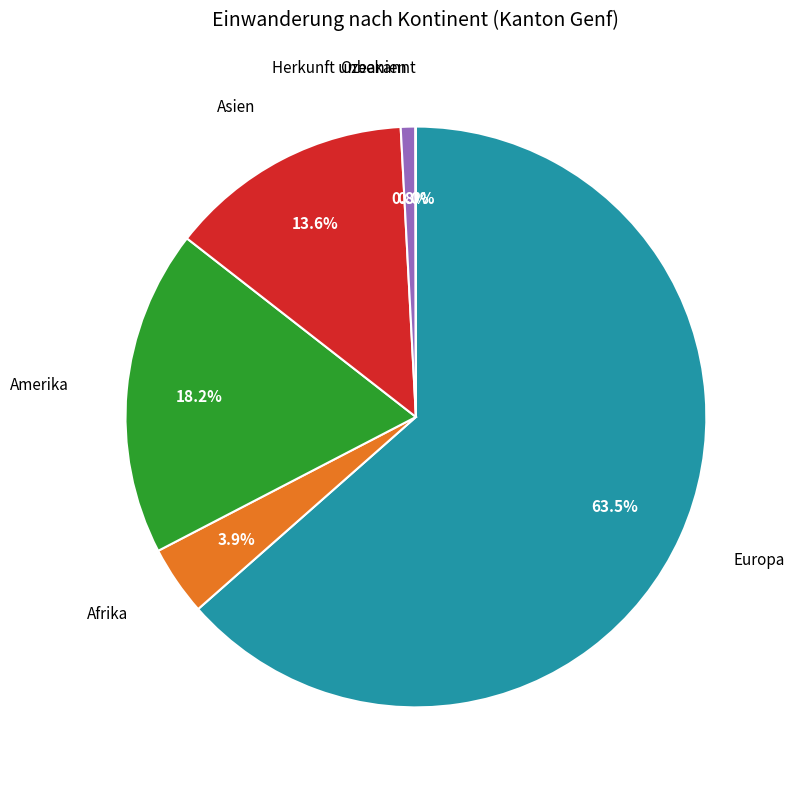

To the nearest percent, what is the average slice percentage?

17%